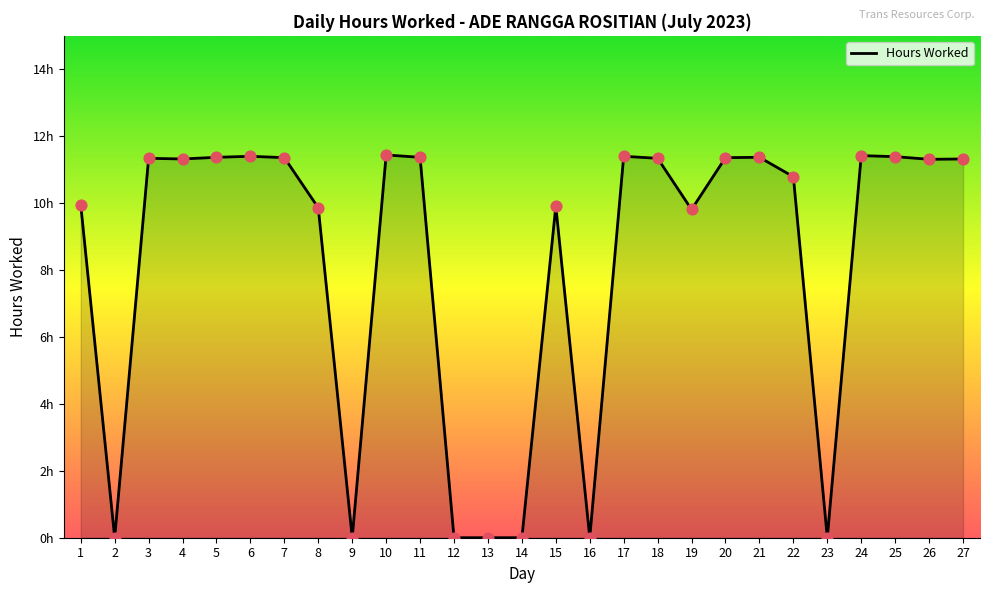

Is this an area chart (filled region under the line)?

Yes